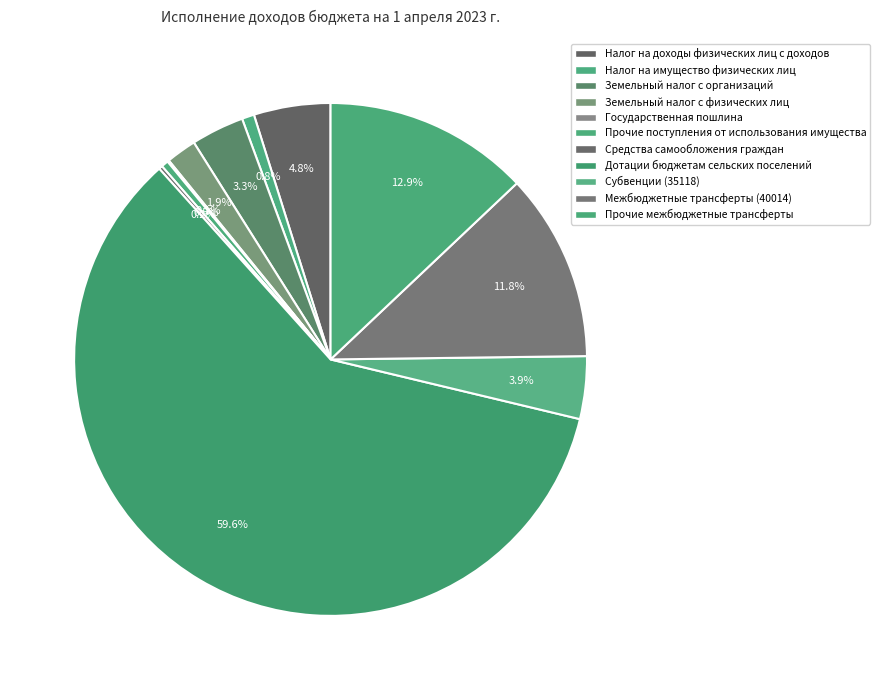

How many segments does this pie chart have?

11